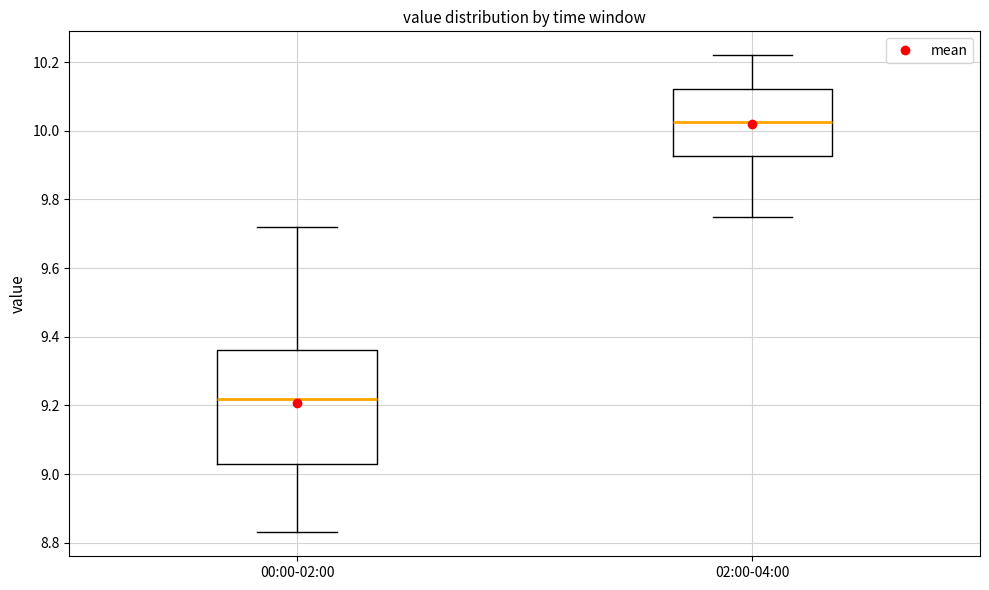

Reading left to right, transcribe this box plot: for each box, give where its median line is, the range the box spans, and where its two whiskers end, as read against the y-axis. The values are not printed on the chart, so give them approximately, as read against the axis.

00:00-02:00: median 9.22, box 9.04 to 9.36, whiskers 8.84 to 9.72
02:00-04:00: median 10.02, box 9.92 to 10.12, whiskers 9.76 to 10.22